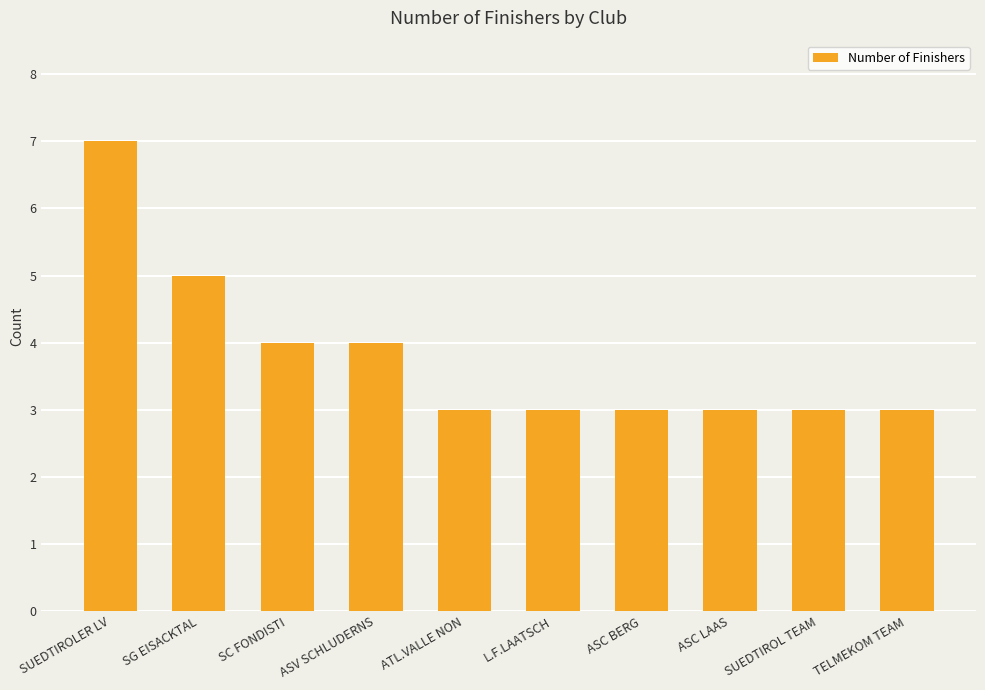

Where is the data nearest to the value 5?

SG EISACKTAL